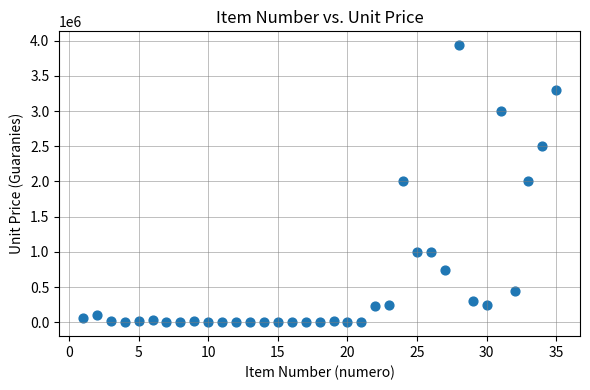

What is the range of Y values (max minus min)?

3933100